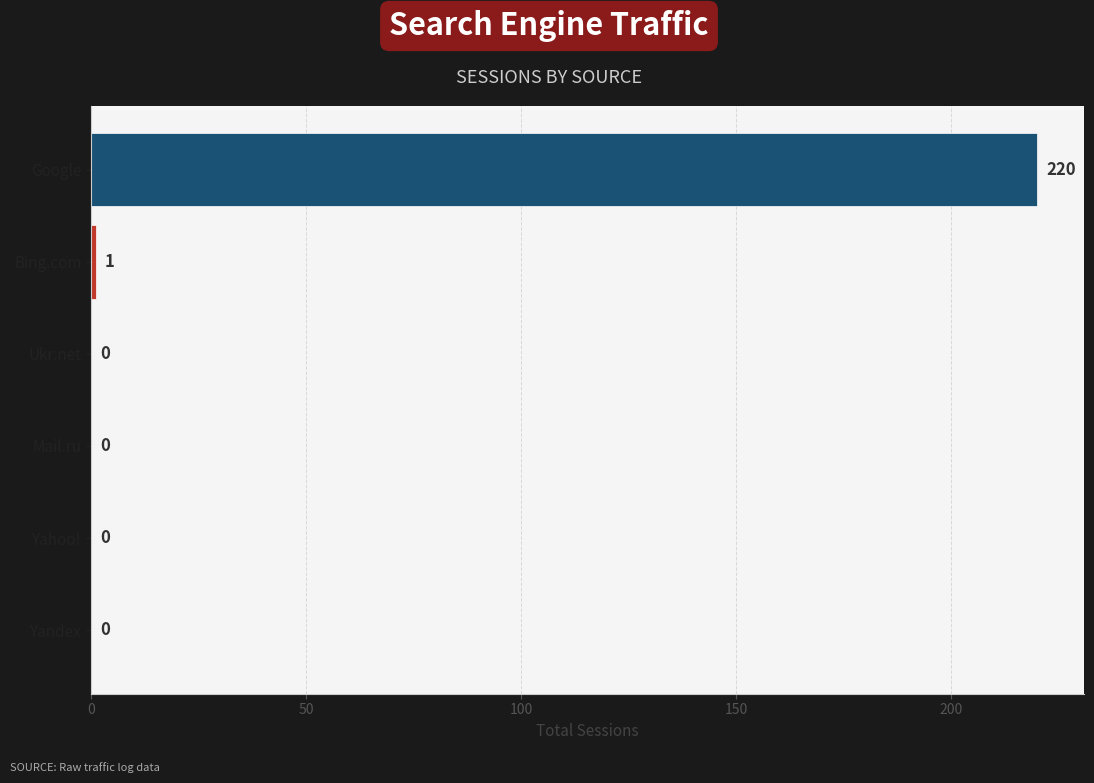

What is the change in value from Mail.ru to Google?

+220